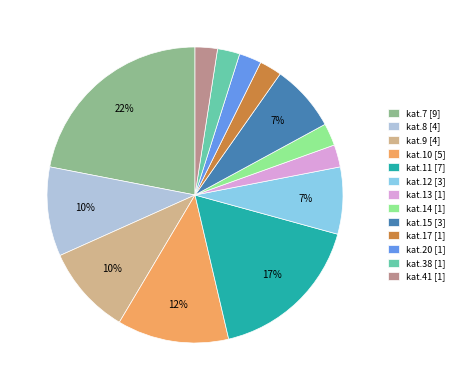

Approximately how many times larger is the value at kat.14 [1] compared to kat.13 [1]?

1.0